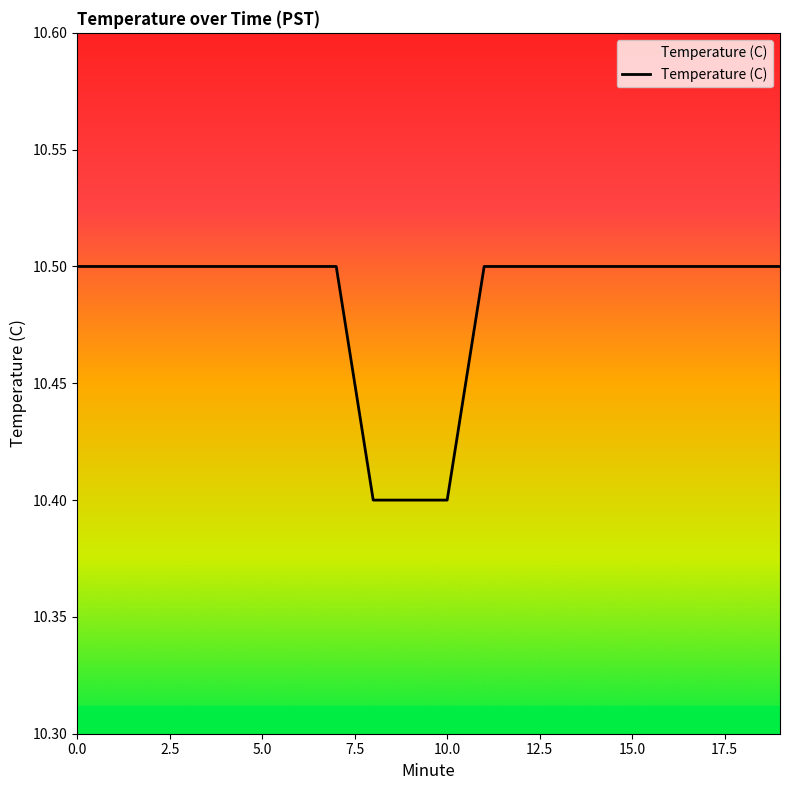

What is the smallest value displayed?

10.4